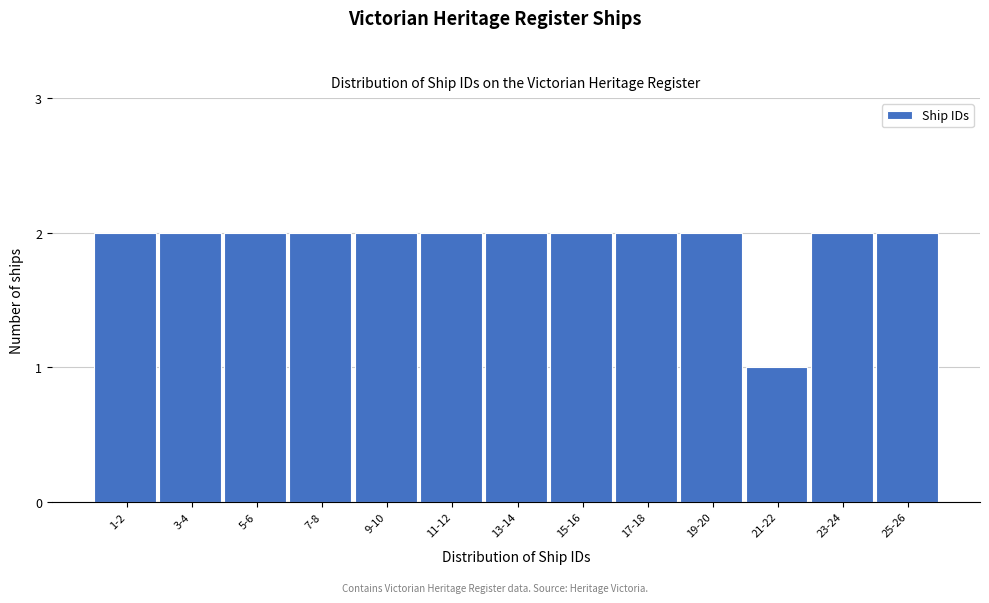

Reading right to left, what are all the values shown in this chart?

25-26=2	23-24=2	21-22=1	19-20=2	17-18=2	15-16=2	13-14=2	11-12=2	9-10=2	7-8=2	5-6=2	3-4=2	1-2=2